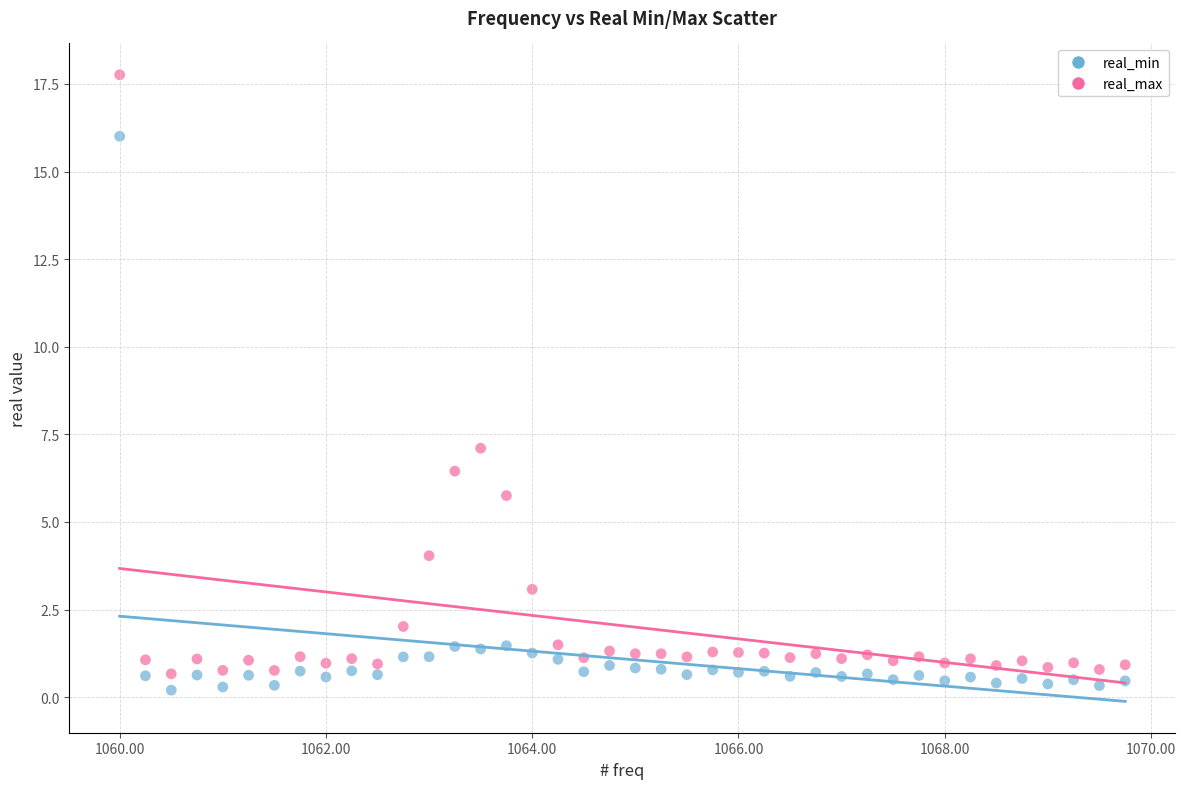

What are all the series names shown in the legend?

real_min, real_max